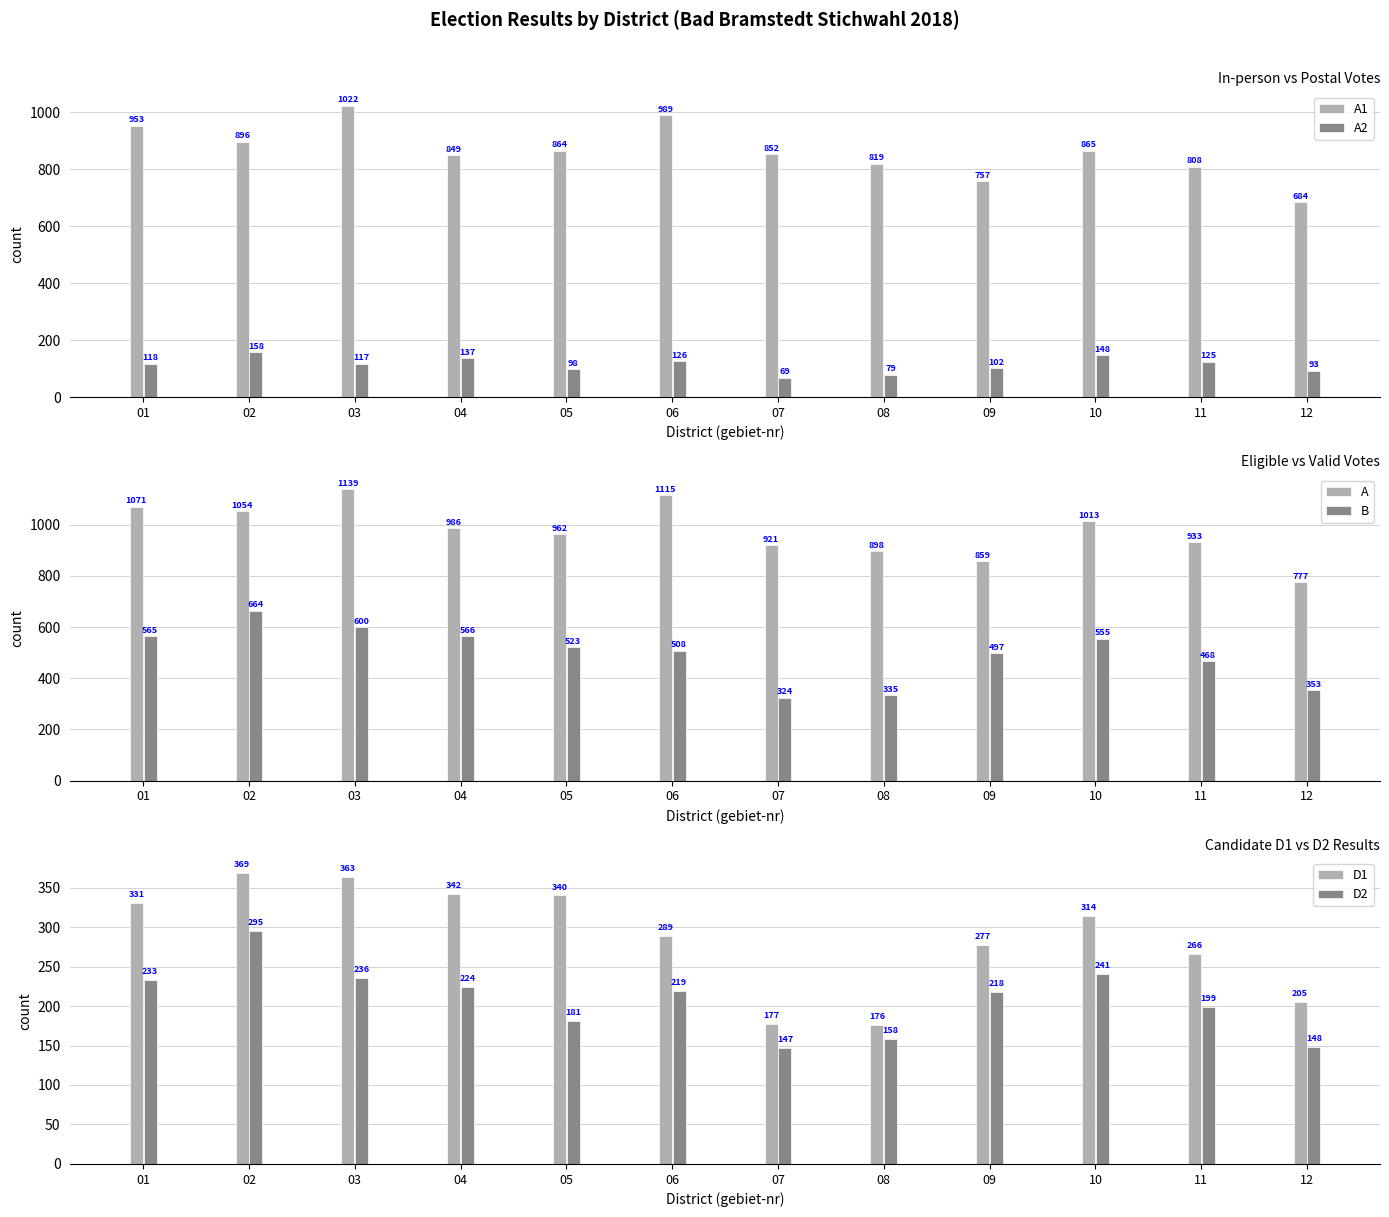

What is the value of the A1 bar at the 11th from the left?

808